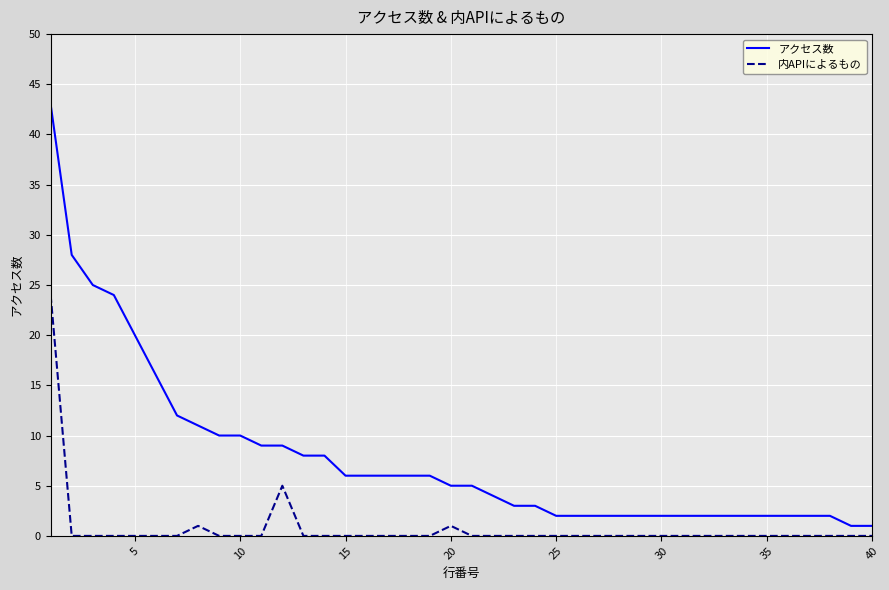

Which series has the widest spread of values?

アクセス数